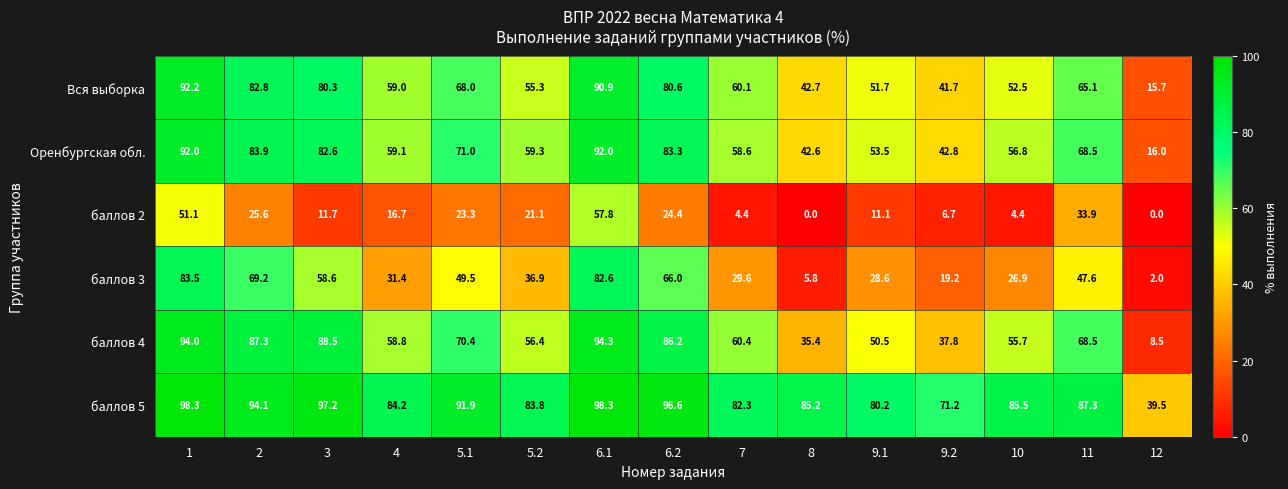

Which series has the largest total across all categories?

баллов 5